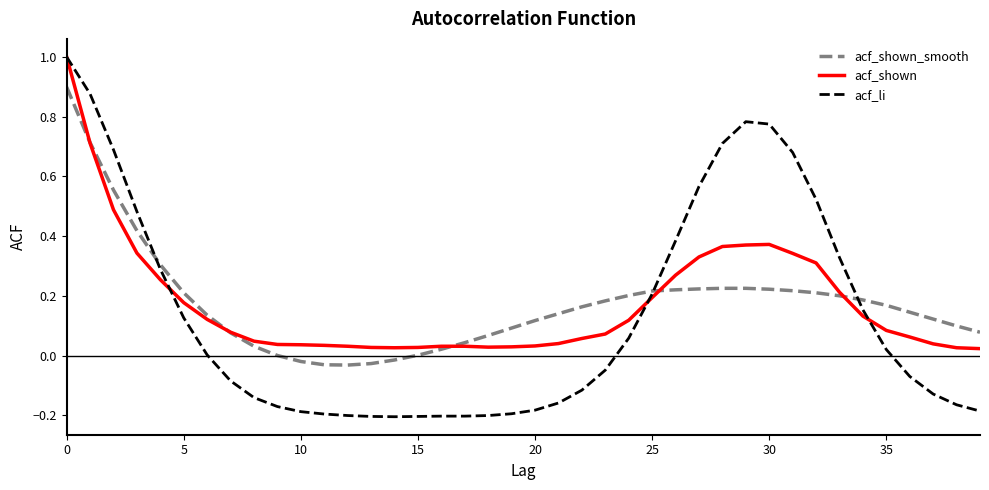

Which series has the widest spread of values?

acf_li